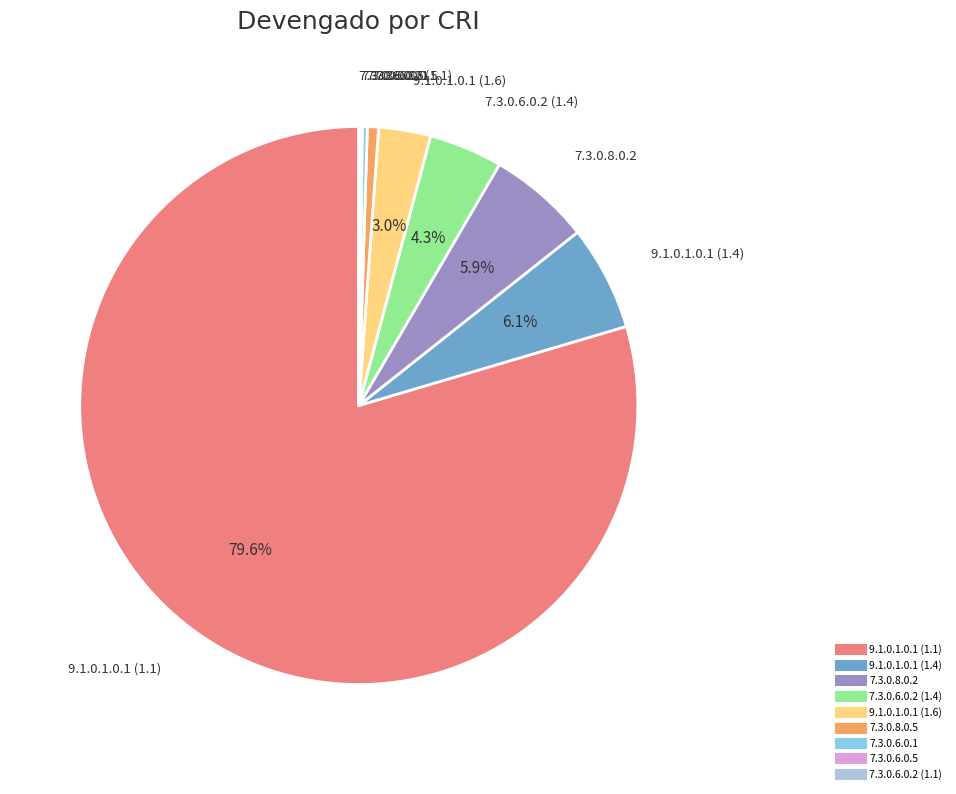

What is the ratio of the value at 7.3.0.6.0.2 (1.4) to the value at 7.3.0.8.0.5?

6.6